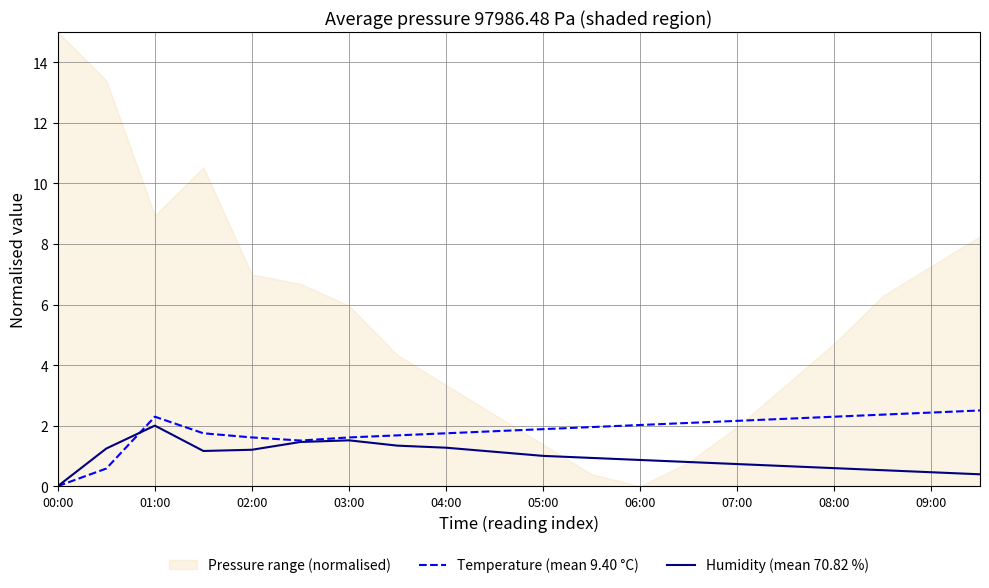

True or false: Temperature (mean 9.40 °C) has a value of 3.2 at 09:00.

False